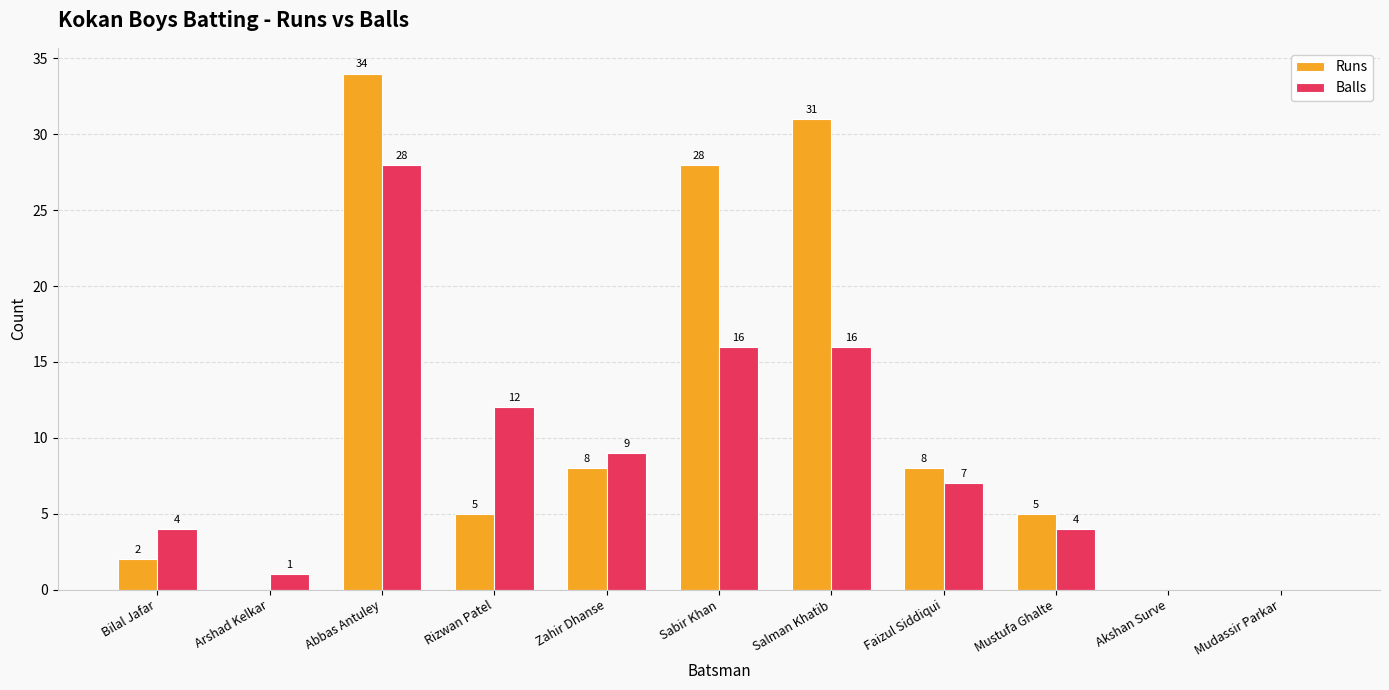

At which category is the sum across all series the highest?

Abbas Antuley